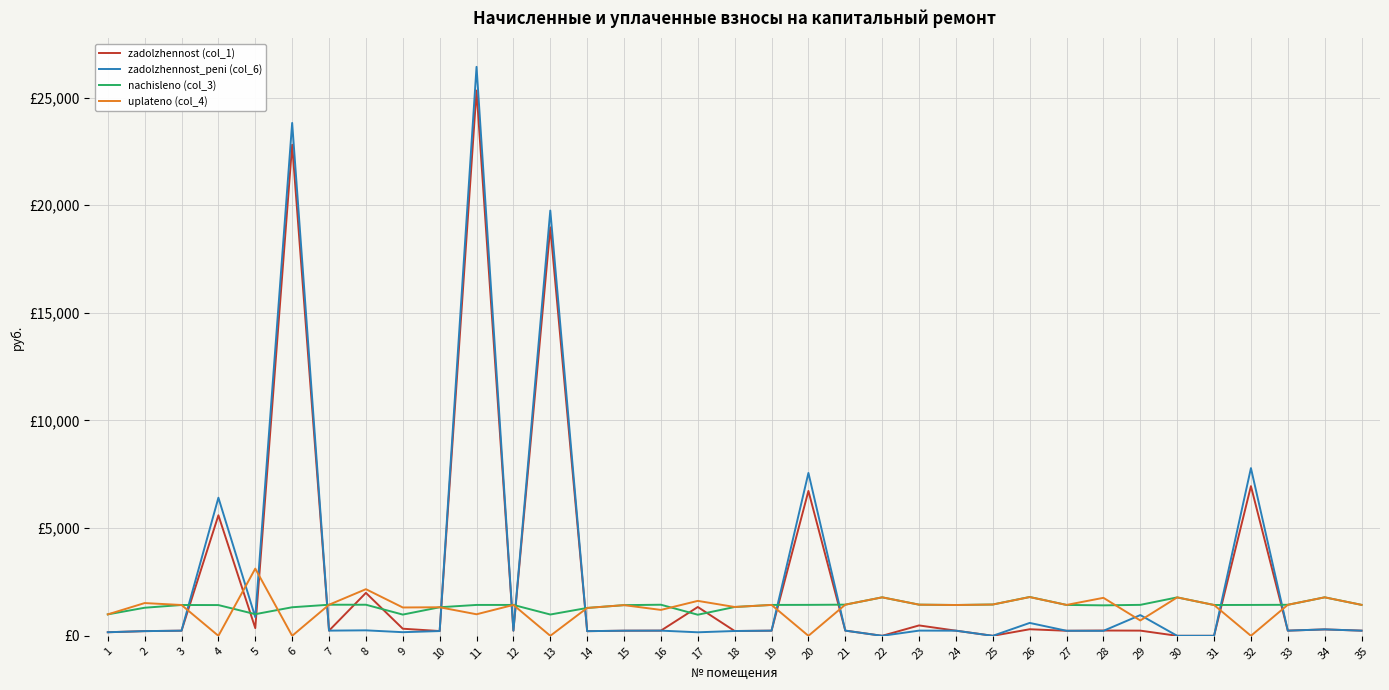

Does the chart have visible grid lines?

Yes